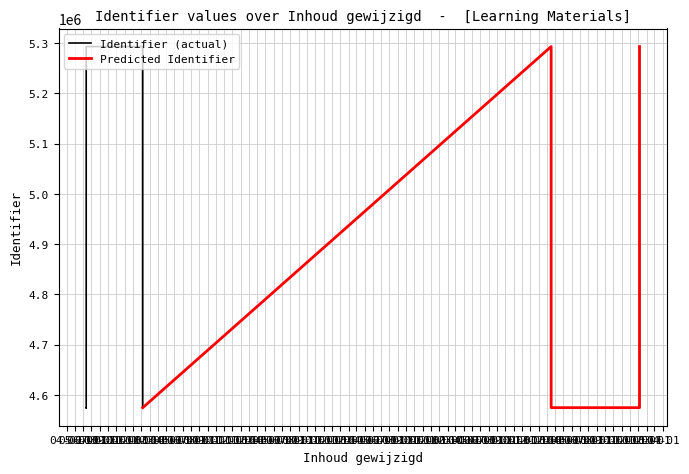

What is the change in value from 2020-01-06 to 2019-06-12?

+3